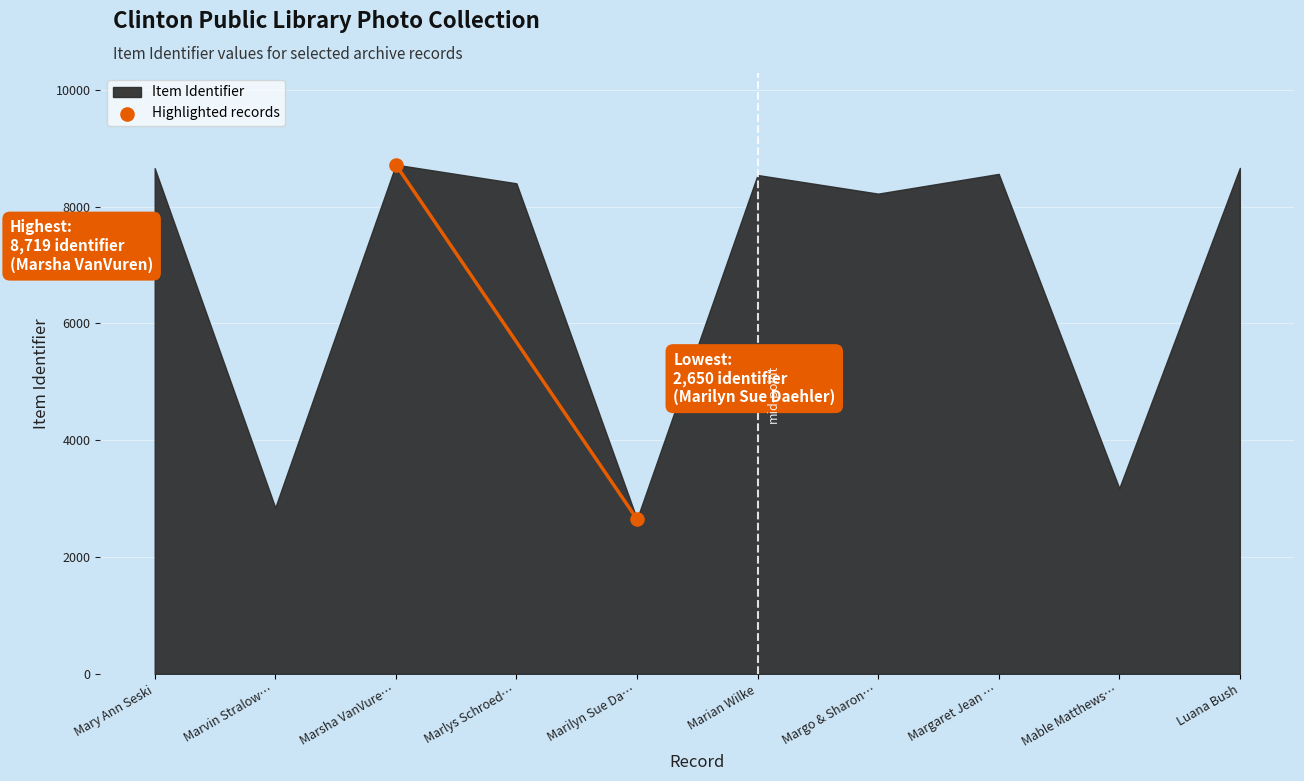

What is the average X value?

3